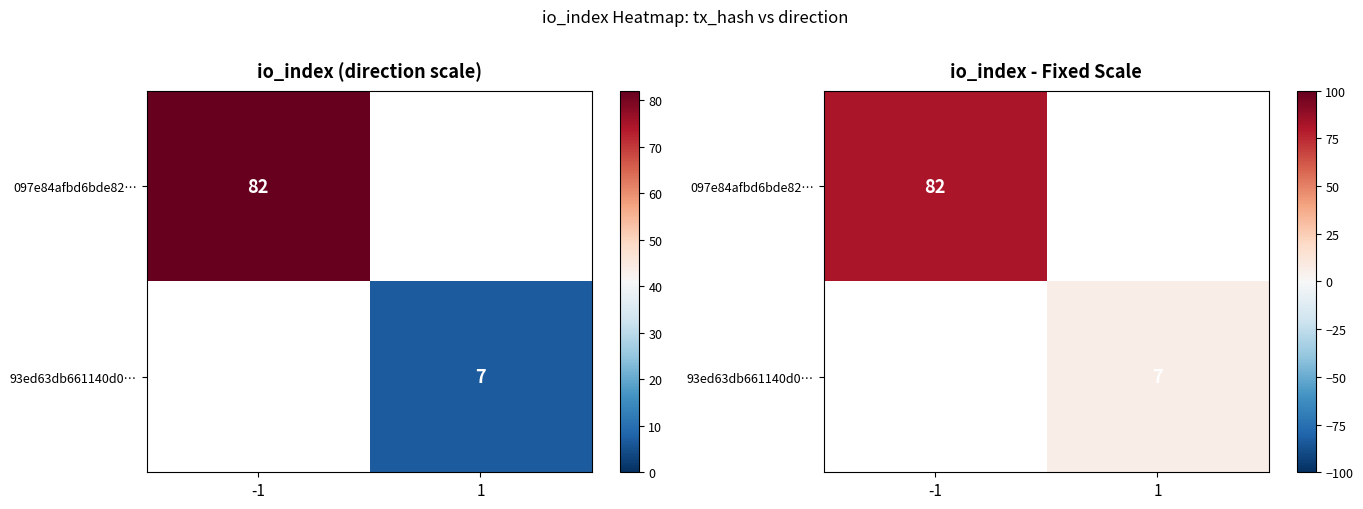

Which has a higher value, 1 or -1?

-1